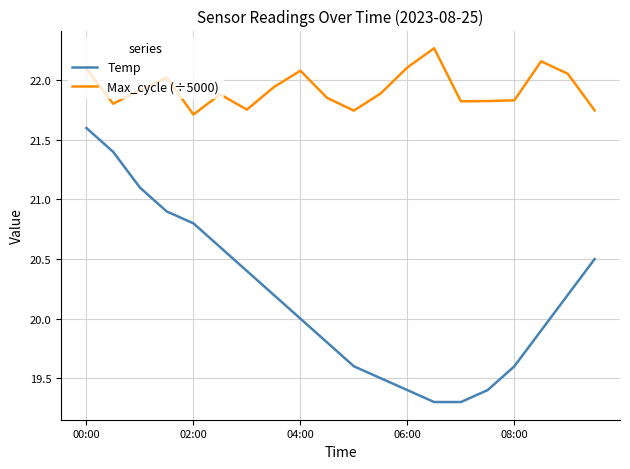

What is the maximum value shown in the chart?

22.3